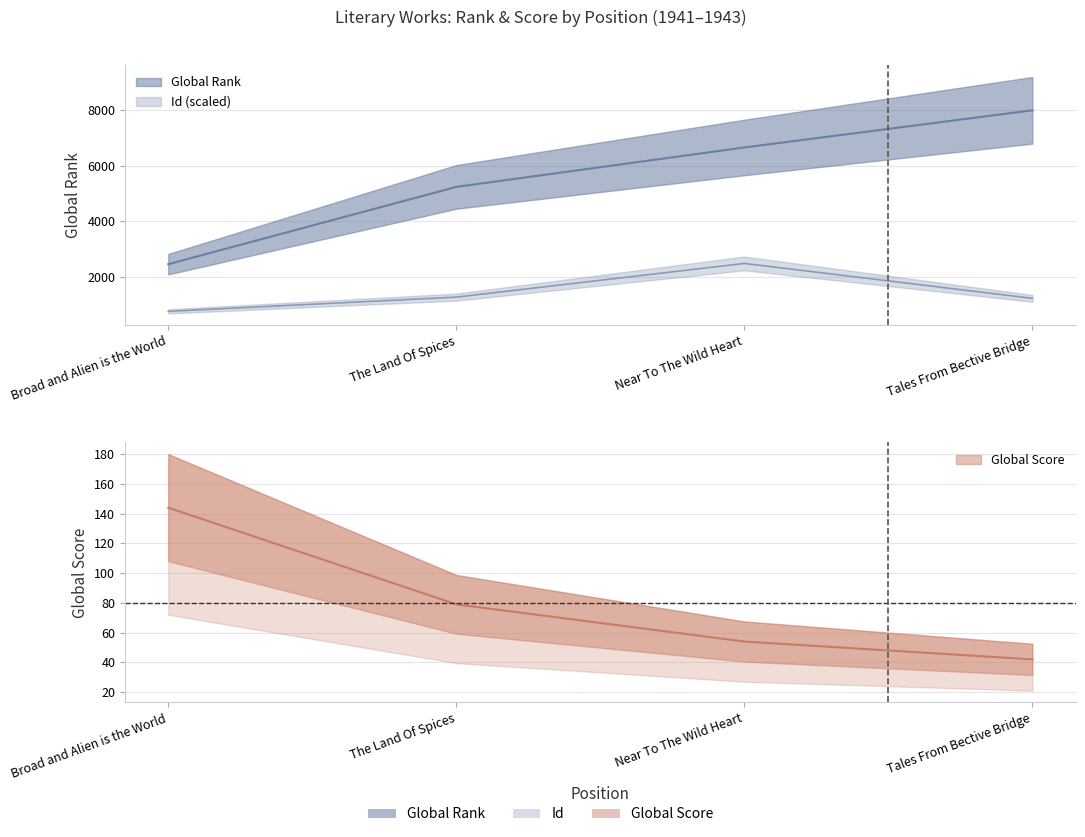

Rank the series at Broad and Alien is the World from highest to lowest value.

Global Rank, Id, Global Score